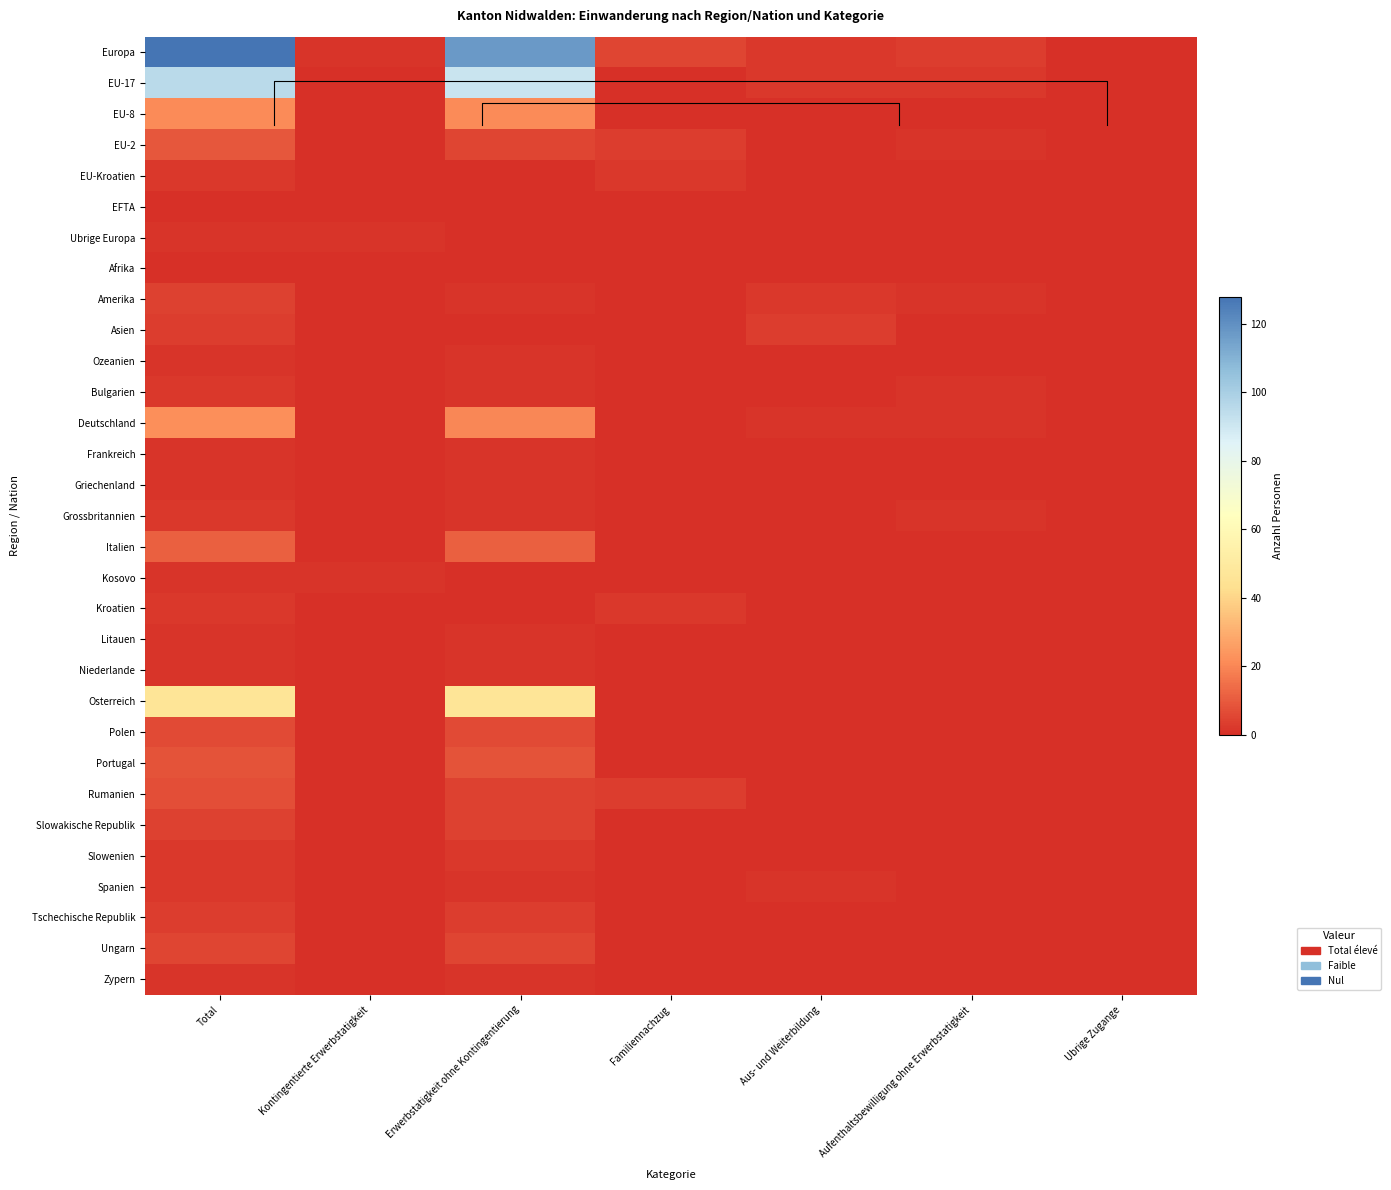

Rank the categories by Europa value from highest to lowest.

Total, Erwerbstatigkeit ohne Kontingentierung, Familiennachzug, Aufenthaltsbewilligung ohne Erwerbstatigkeit, Aus- und Weiterbildung, Kontingentierte Erwerbstatigkeit, Ubrige Zugange